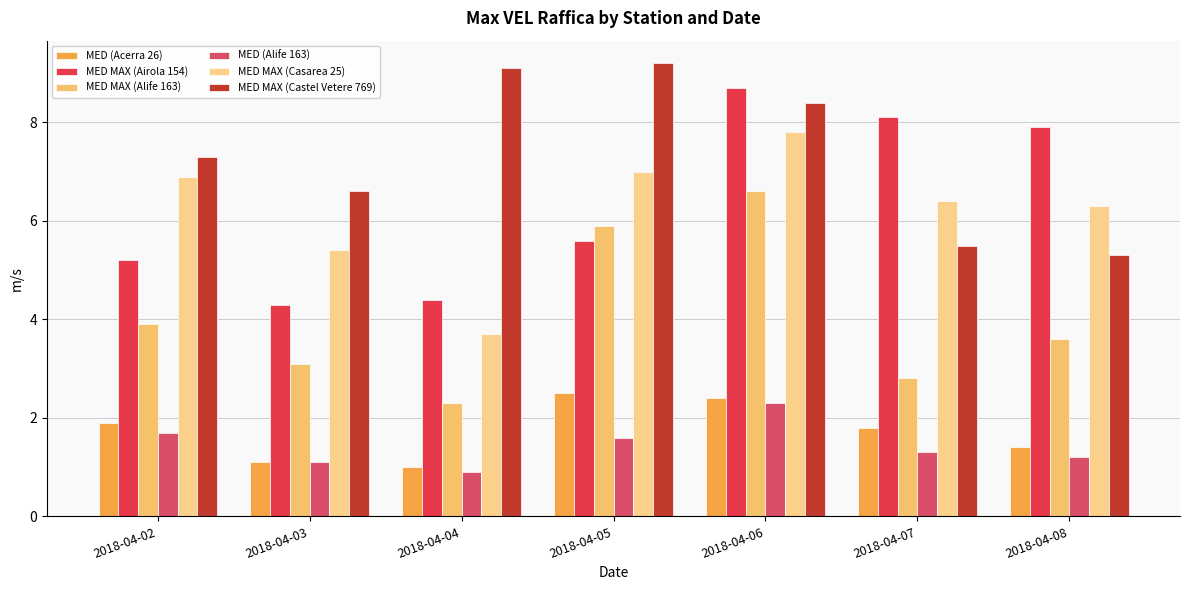

The value of MED MAX (Castel Vetere 769) at 2018-04-05 is 14.1. True or false?

False